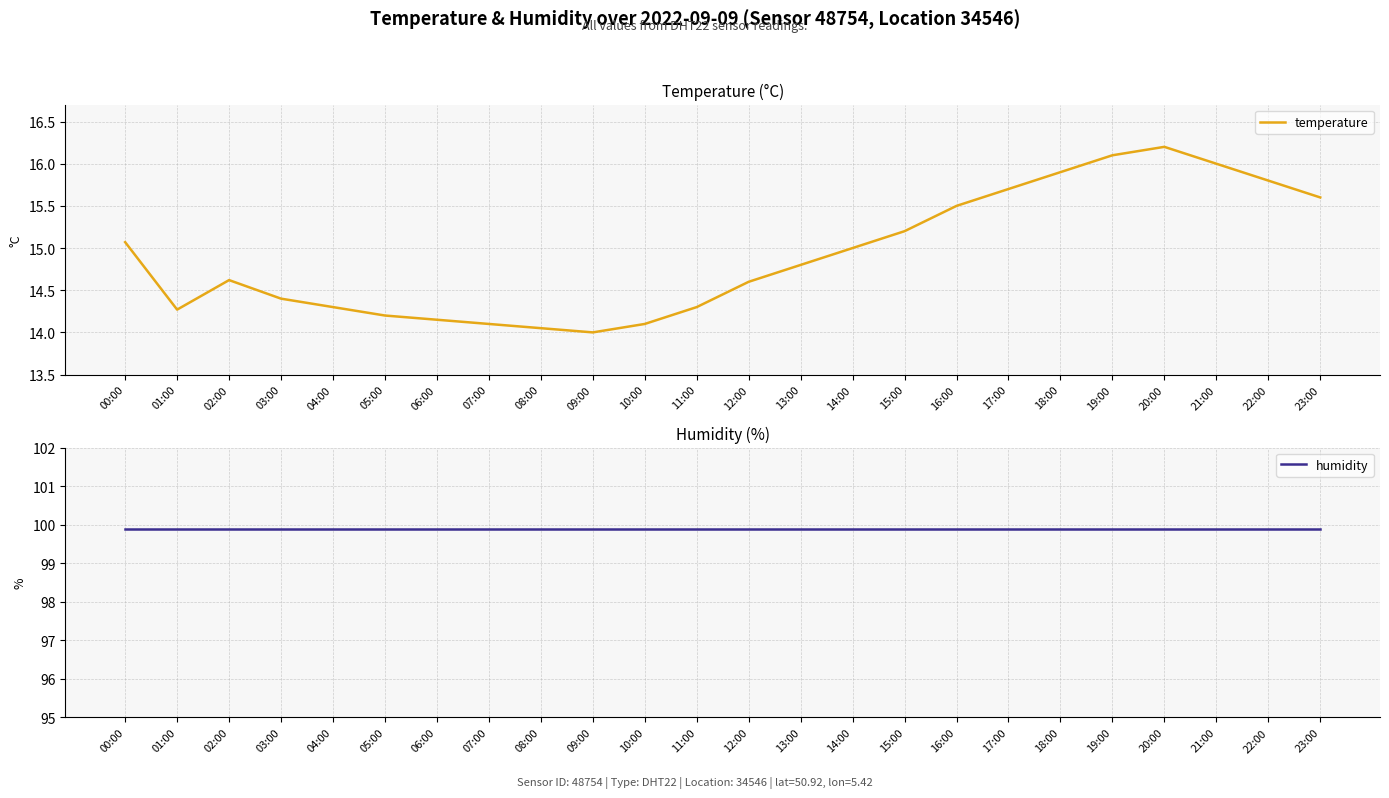

What are all the series names shown in the legend?

temperature, humidity